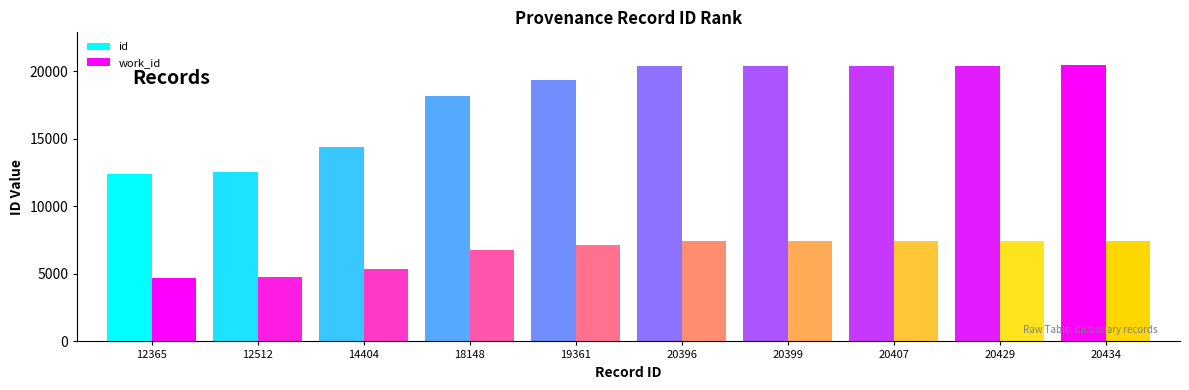

At which label does work_id reach its minimum?

12365